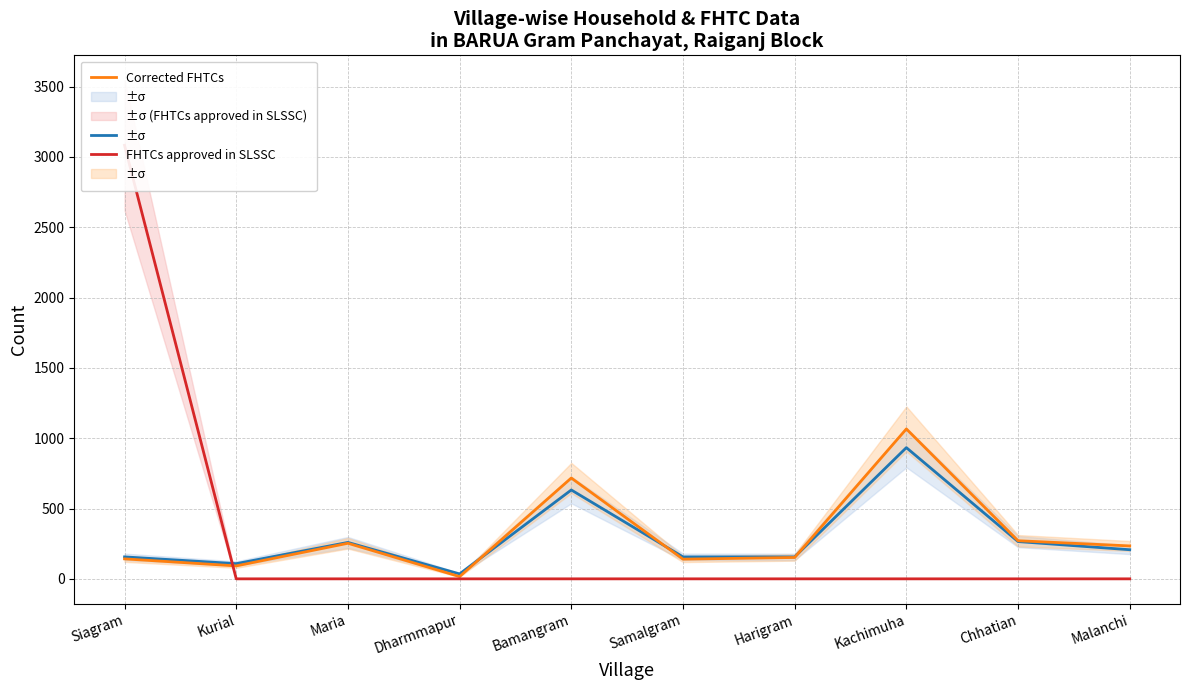

Where does the Total Households series first go above 207?

Maria